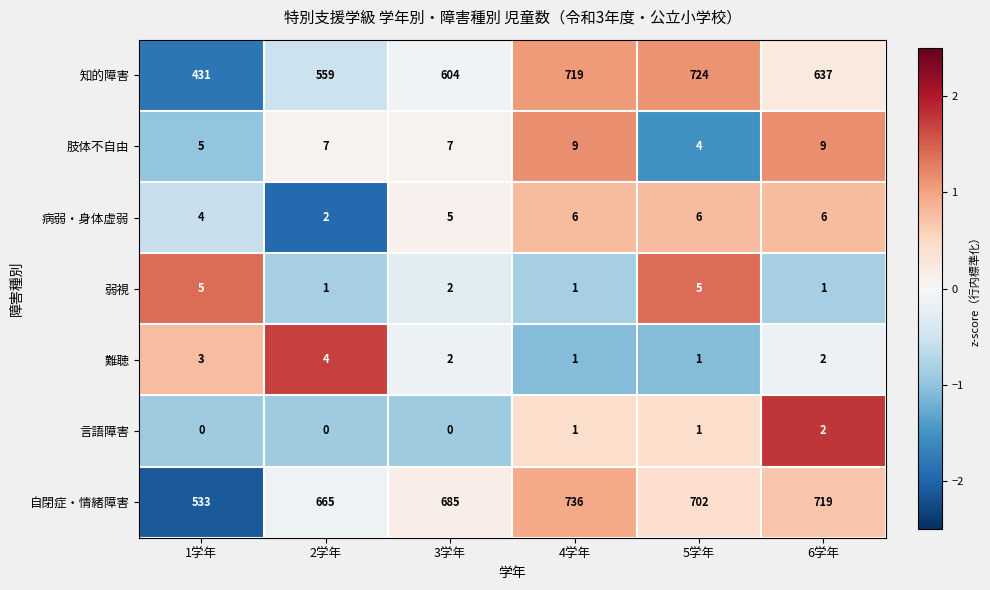

At 2学年, list the series in order from largest to smallest.

自閉症・情緒障害, 知的障害, 肢体不自由, 難聴, 病弱・身体虚弱, 弱視, 言語障害